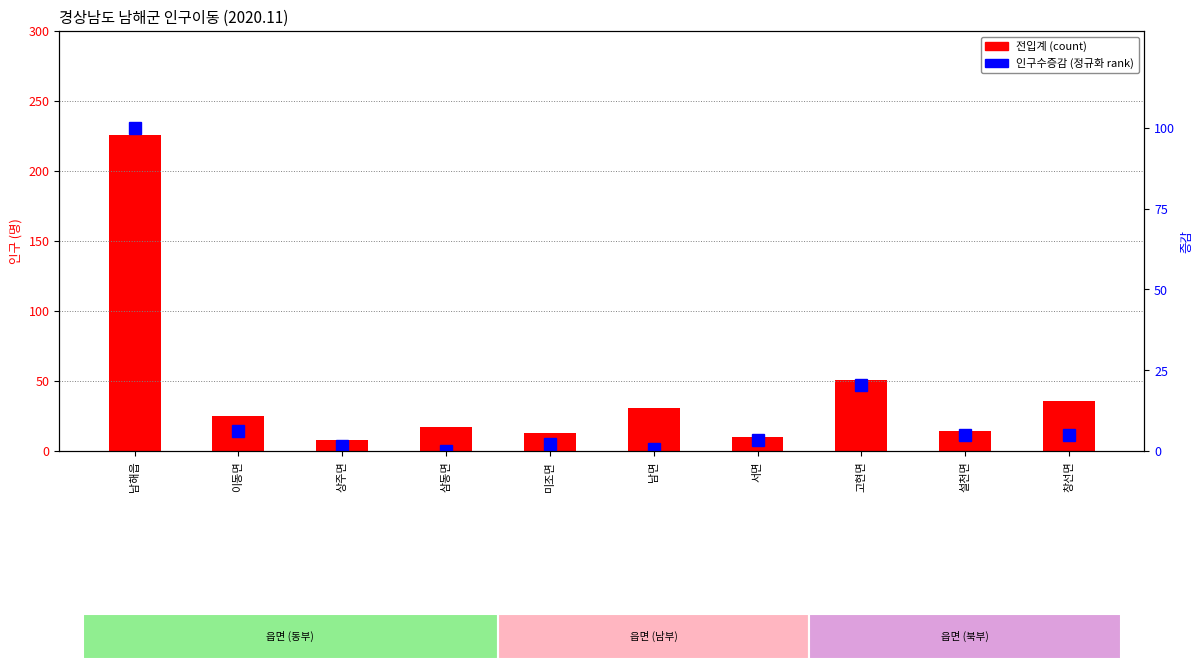

The value of 인구수증감(정규화) at 설천면 is 5.0. True or false?

True